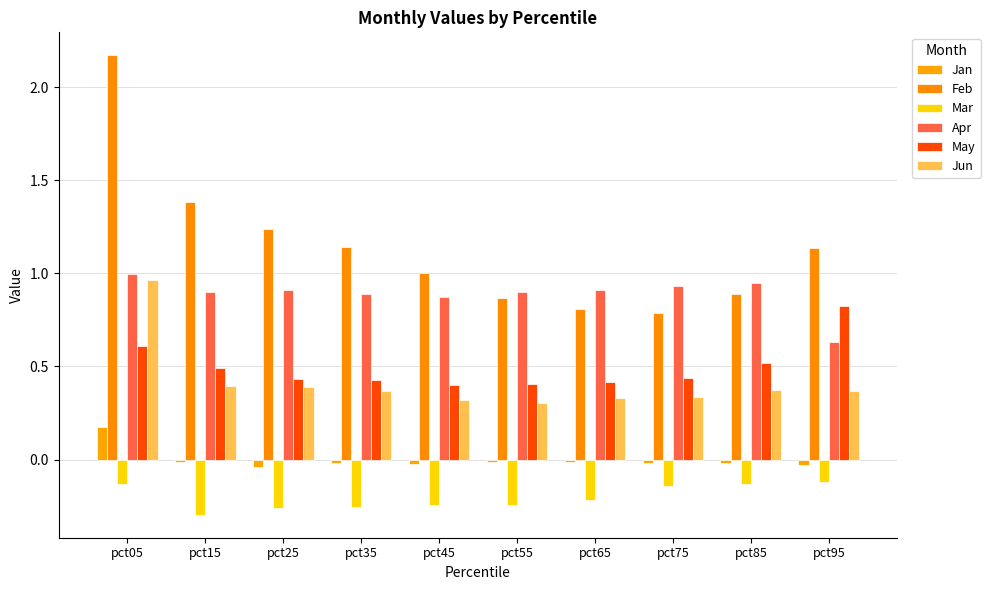

Does the chart contain stacked bars?

No